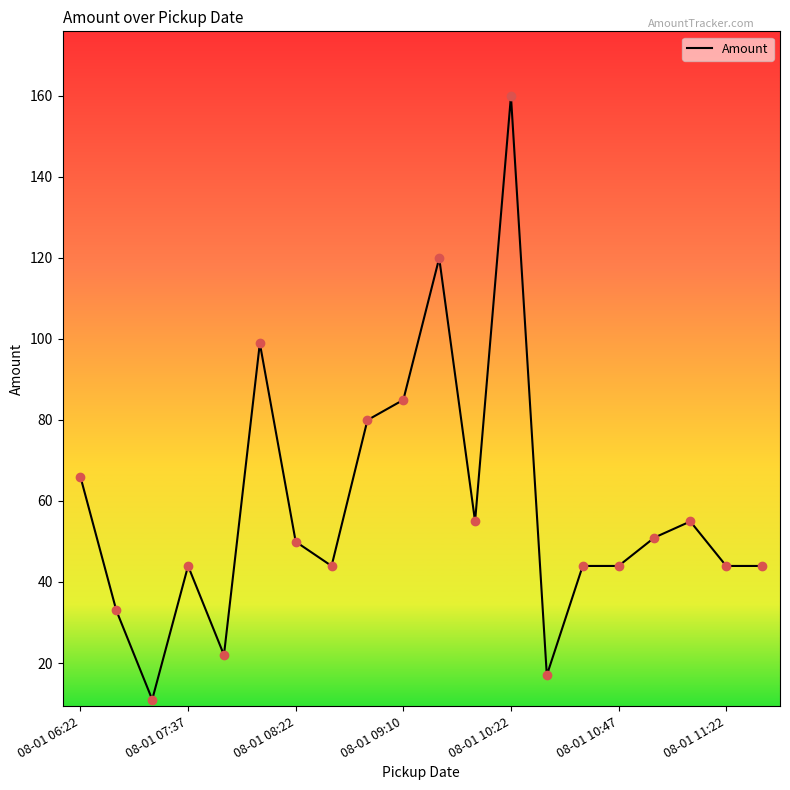

What is the maximum value shown in the chart?

159.9